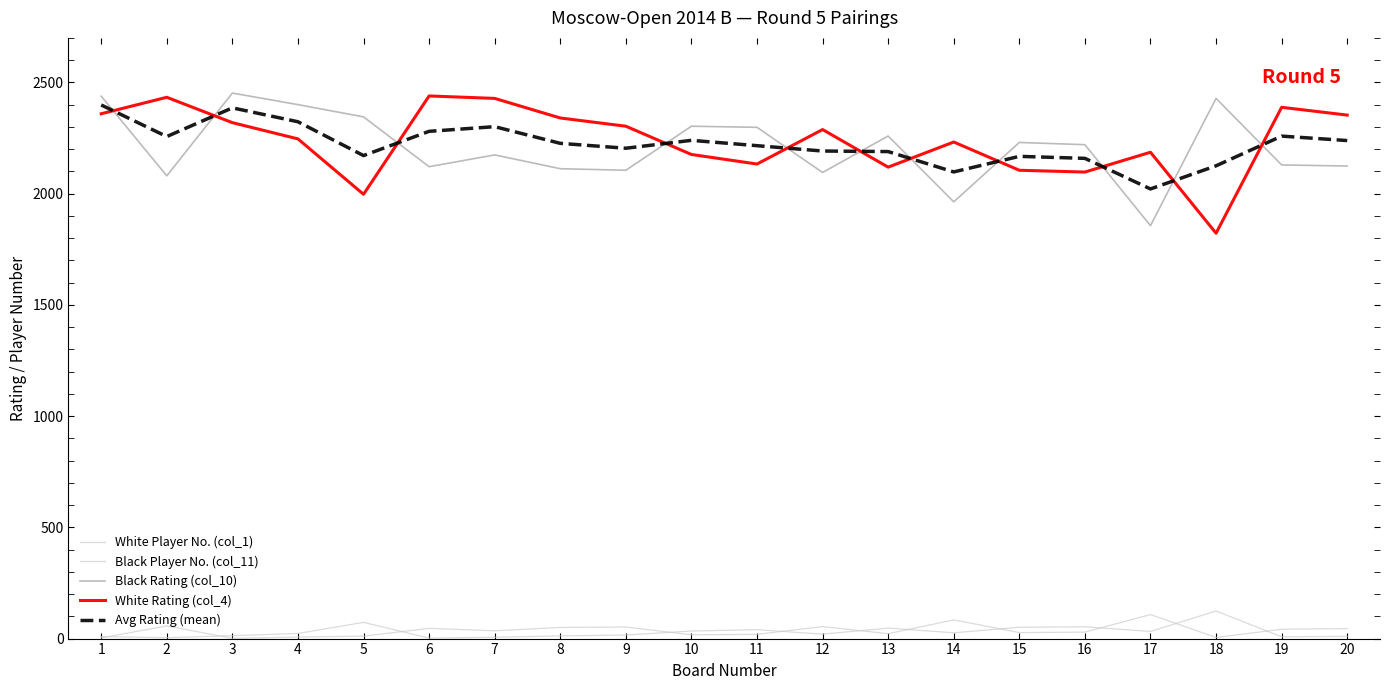

Count the number of data series in this chart.

5